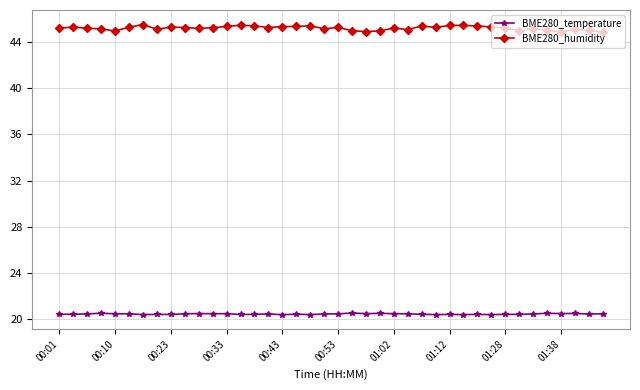

What is the value of the BME280_temperature point at the 17th from the left?

20.4